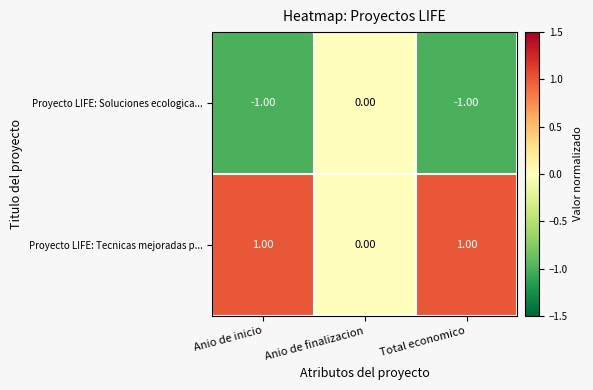

Where is Proyecto LIFE: Soluciones ecologica... nearest to the value 0?

Anio de finalizacion